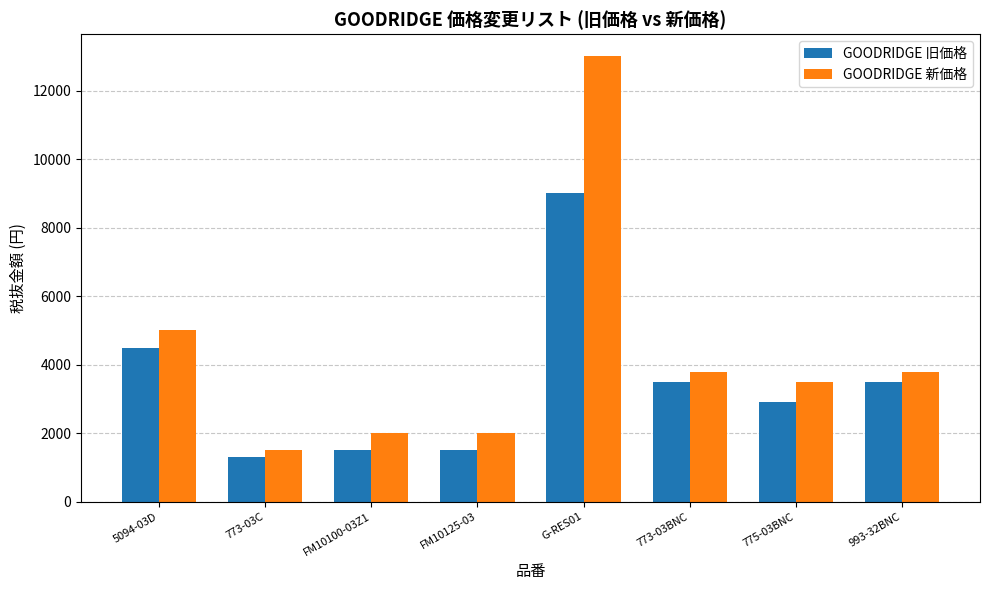

Reading left to right, list all the values displayed in this chart.

GOODRIDGE 旧価格: 5094-03D=4500	773-03C=1300	FM10100-03Z1=1500	FM10125-03=1500	G-RES01=9000	773-03BNC=3500	775-03BNC=2900	993-32BNC=3500
GOODRIDGE 新価格: 5094-03D=5000	773-03C=1500	FM10100-03Z1=2000	FM10125-03=2000	G-RES01=13000	773-03BNC=3800	775-03BNC=3500	993-32BNC=3800